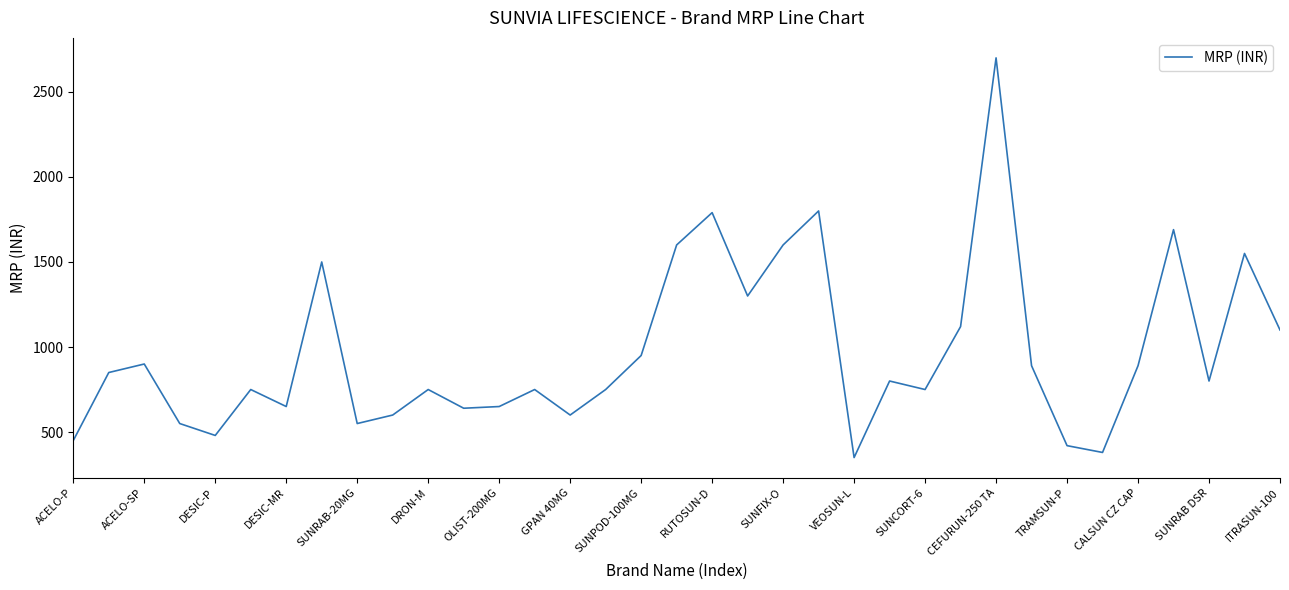

What is the greatest value displayed?

2700